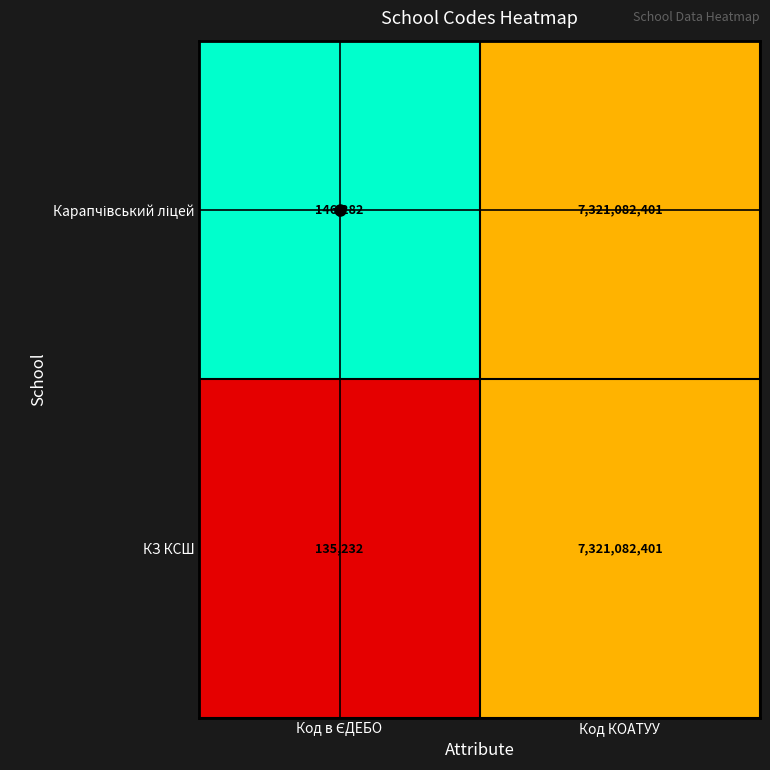

How many series are shown in this chart?

2